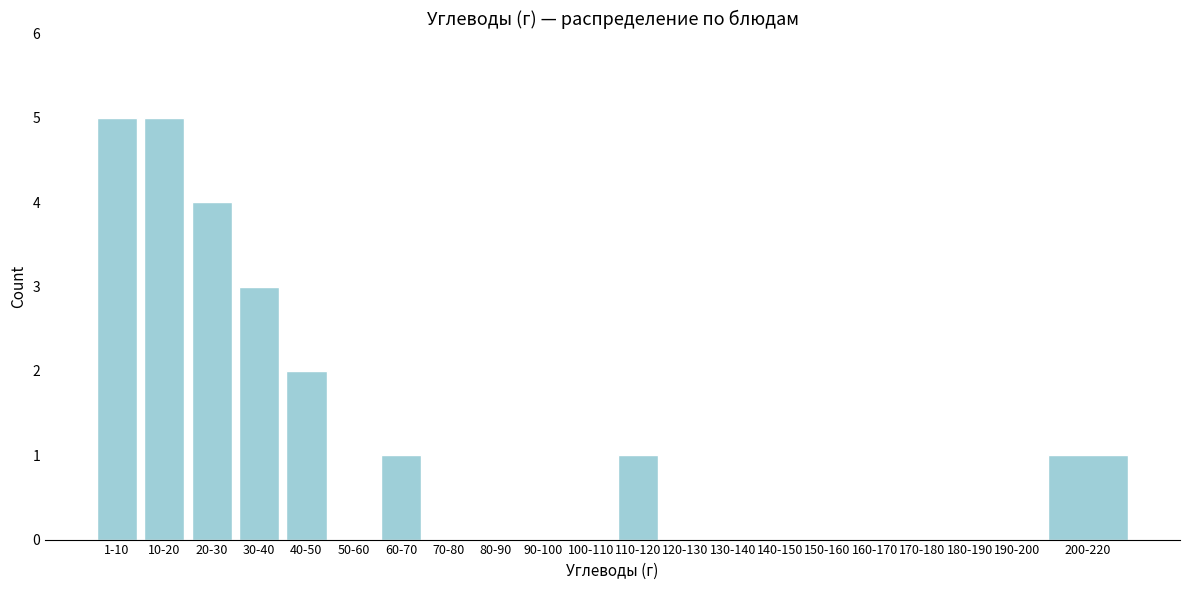

Reading right to left, what are all the values shown in this chart?

200-220=1	190-200=0	180-190=0	170-180=0	160-170=0	150-160=0	140-150=0	130-140=0	120-130=0	110-120=1	100-110=0	90-100=0	80-90=0	70-80=0	60-70=1	50-60=0	40-50=2	30-40=3	20-30=4	10-20=5	1-10=5